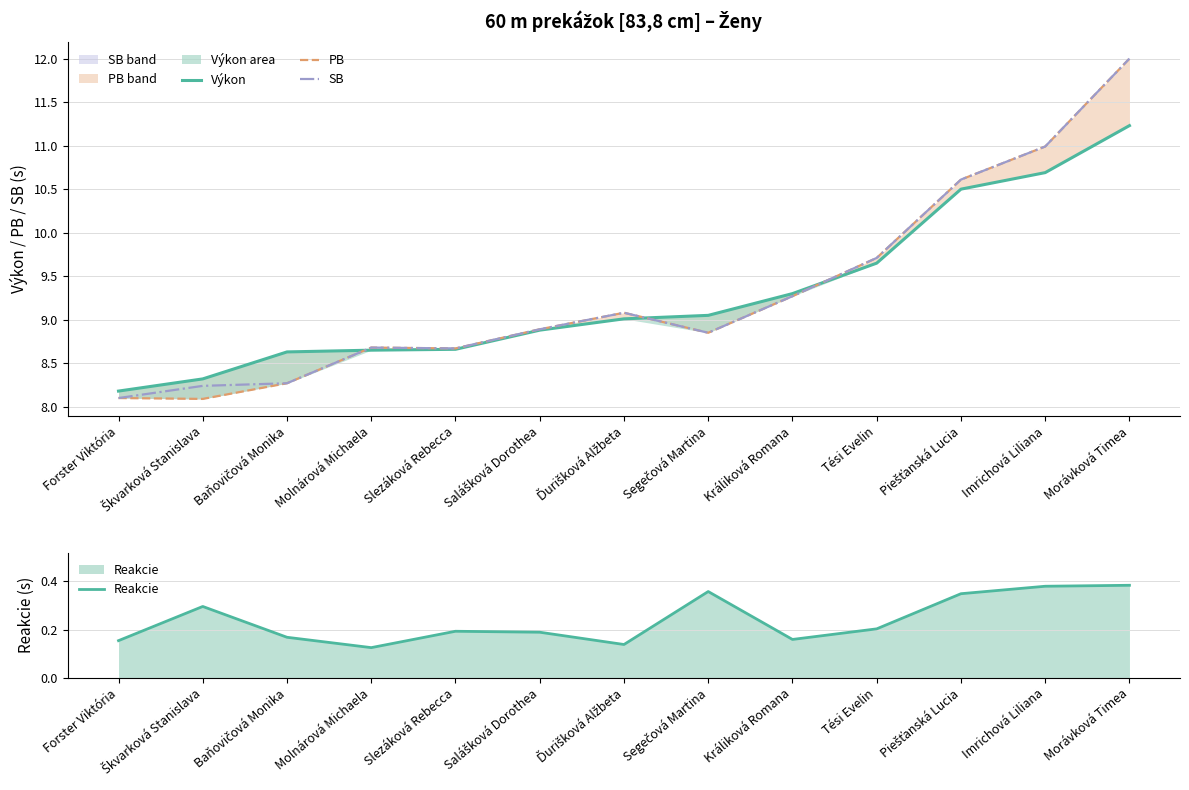

Which has a higher value, Ďurišková Alžbeta or Imrichová Liliana?

Imrichová Liliana